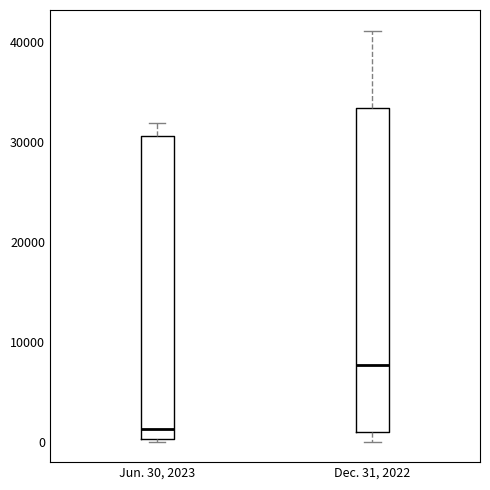

Which box's median line is the highest?

Dec. 31, 2022